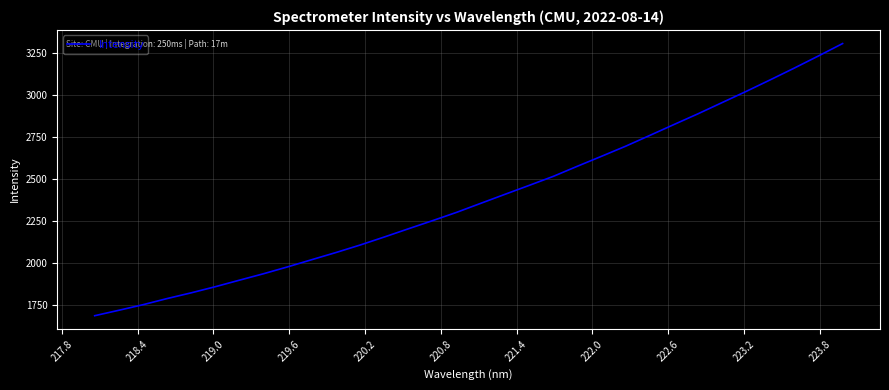

What is the difference between the maximum and minimum values?

1615.2